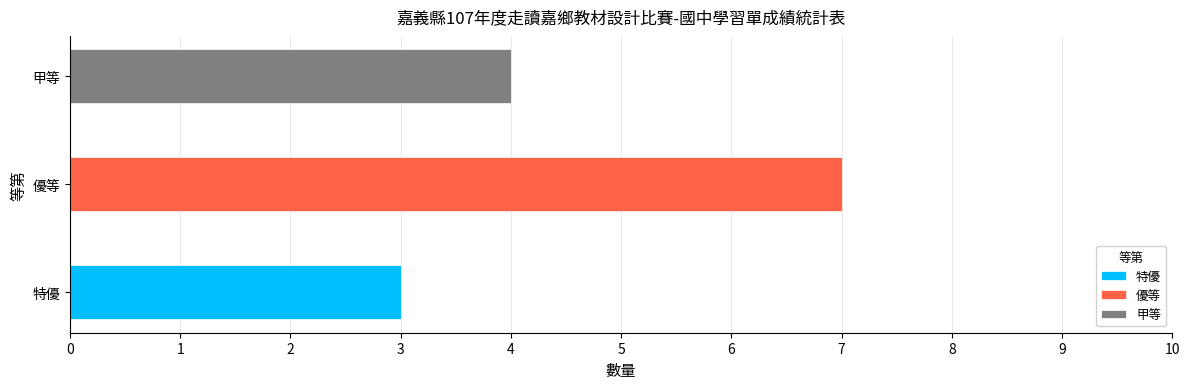

List the series in order of their overall mean, lowest first.

特優, 甲等, 優等